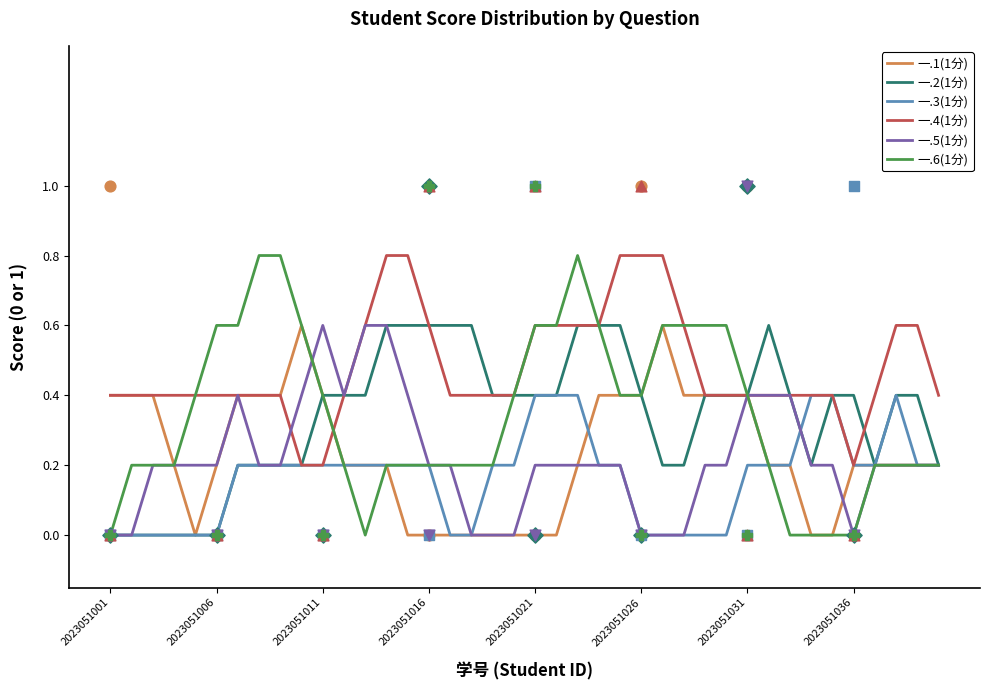

Which series has the widest spread of Y values?

一.6(1分)